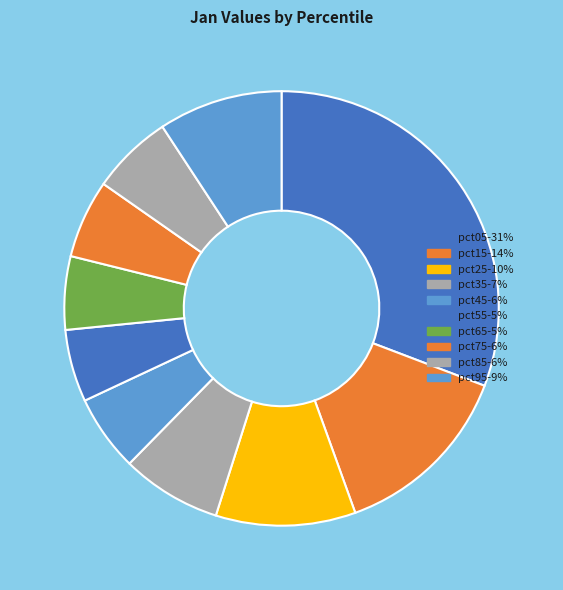

To the nearest percent, what is the difference between the largest and smallest slice percentages?

25%